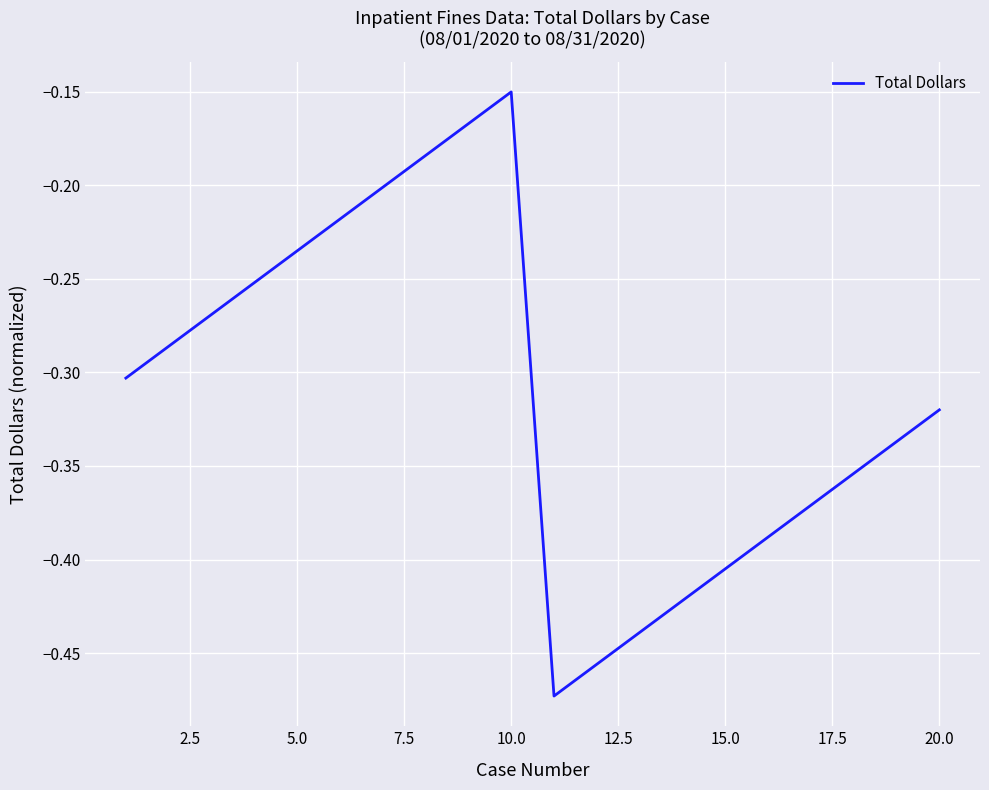

What is the difference between the maximum and minimum values?

0.3